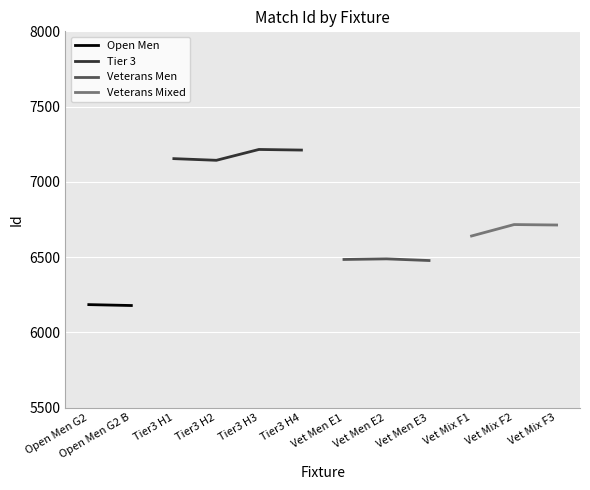

What is the greatest value displayed?

7215